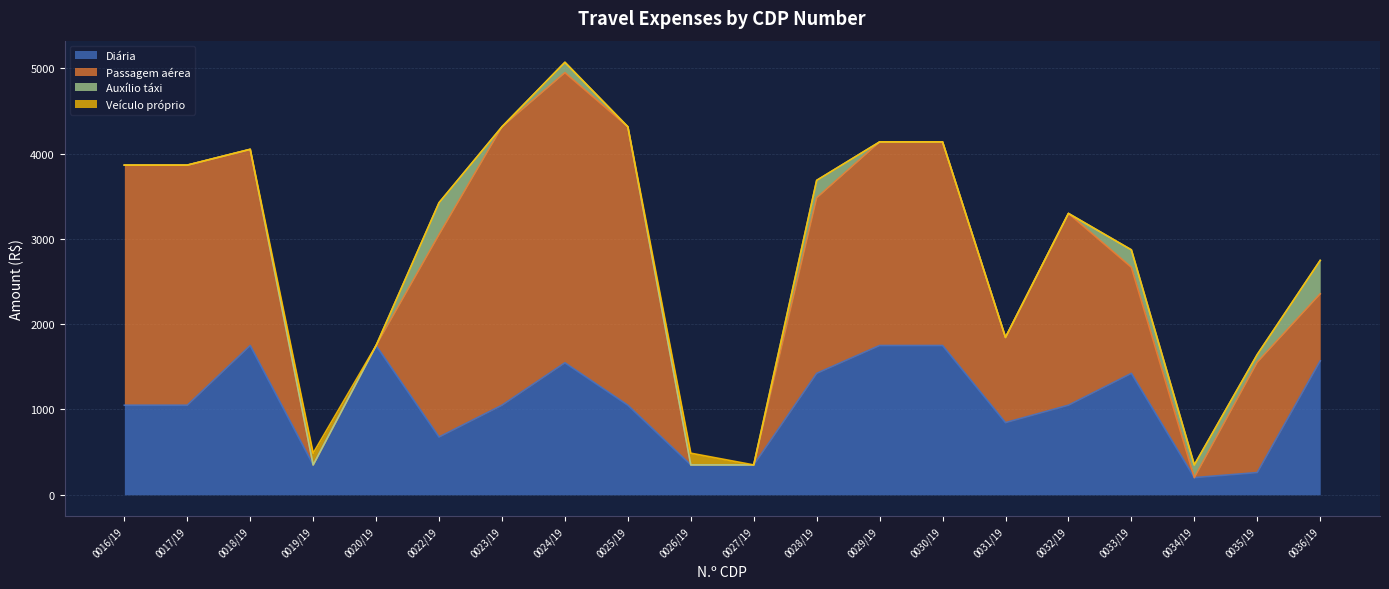

Reading left to right, list all the values displayed in this chart.

Diária: 1050.0	1050.0	1750.0	350.0	1750.0	676.9	1050.0	1547.5	1050.0	350.0	350.0	1423.4	1750.0	1750.0	845.8	1050.0	1423.4	201.2	260.4	1569.3
Passagem aérea: 2815.2	2815.2	2300.3	0.0	0.0	2374.2	3264.6	3401.8	3264.6	0.0	0.0	2058.7	2387.2	2387.2	999.6	2248.8	1243.9	0.0	1293.8	786.4
Auxílio táxi: 0.0	0.0	0.0	0.0	0.0	373.1	0.0	121.5	0.0	0.0	0.0	204.2	0.0	0.0	0.0	0.0	204.2	148.8	89.6	391.9
Veículo próprio: 0.0	0.0	0.0	137.6	0.0	0.0	0.0	0.0	0.0	137.6	0.0	0.0	0.0	0.0	0.0	0.0	0.0	0.0	0.0	0.0